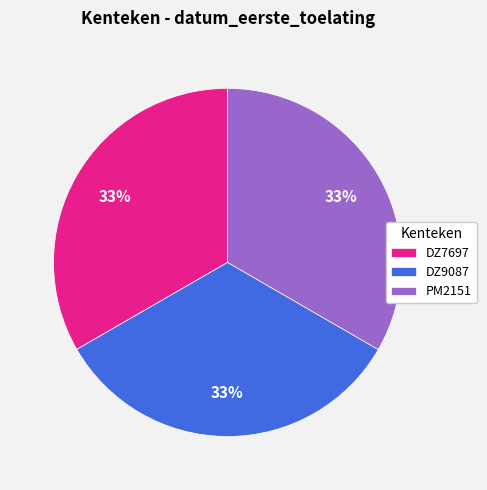

Does DZ7697 represent more than half of the total?

No